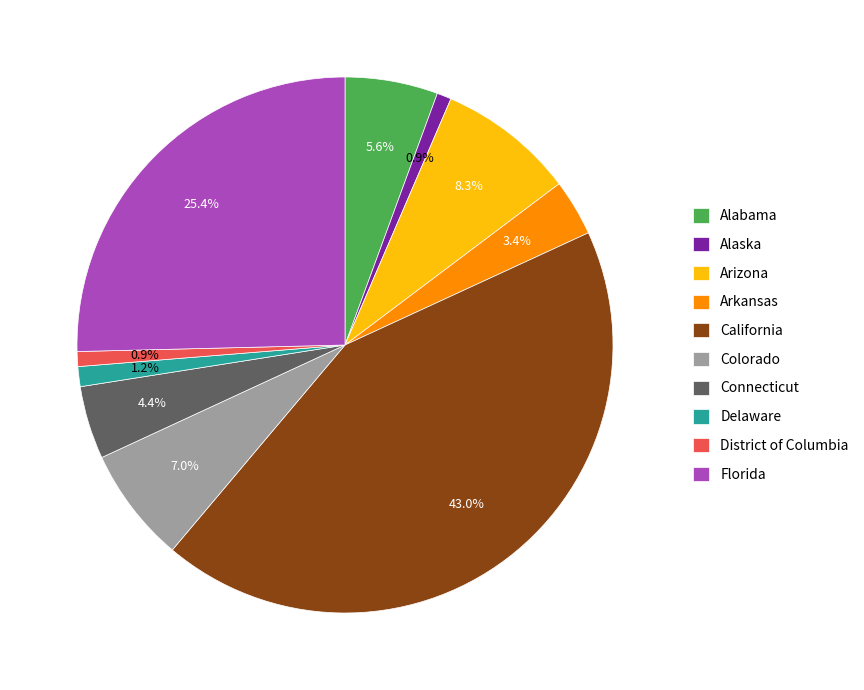

Which has a higher value, Alaska or Connecticut?

Connecticut